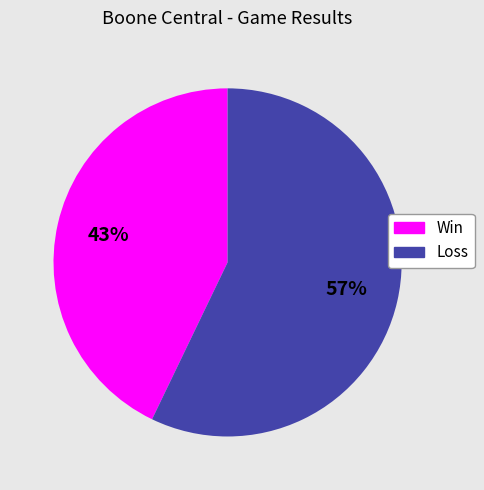

What percentage is the Win slice, to the nearest percent?

43%